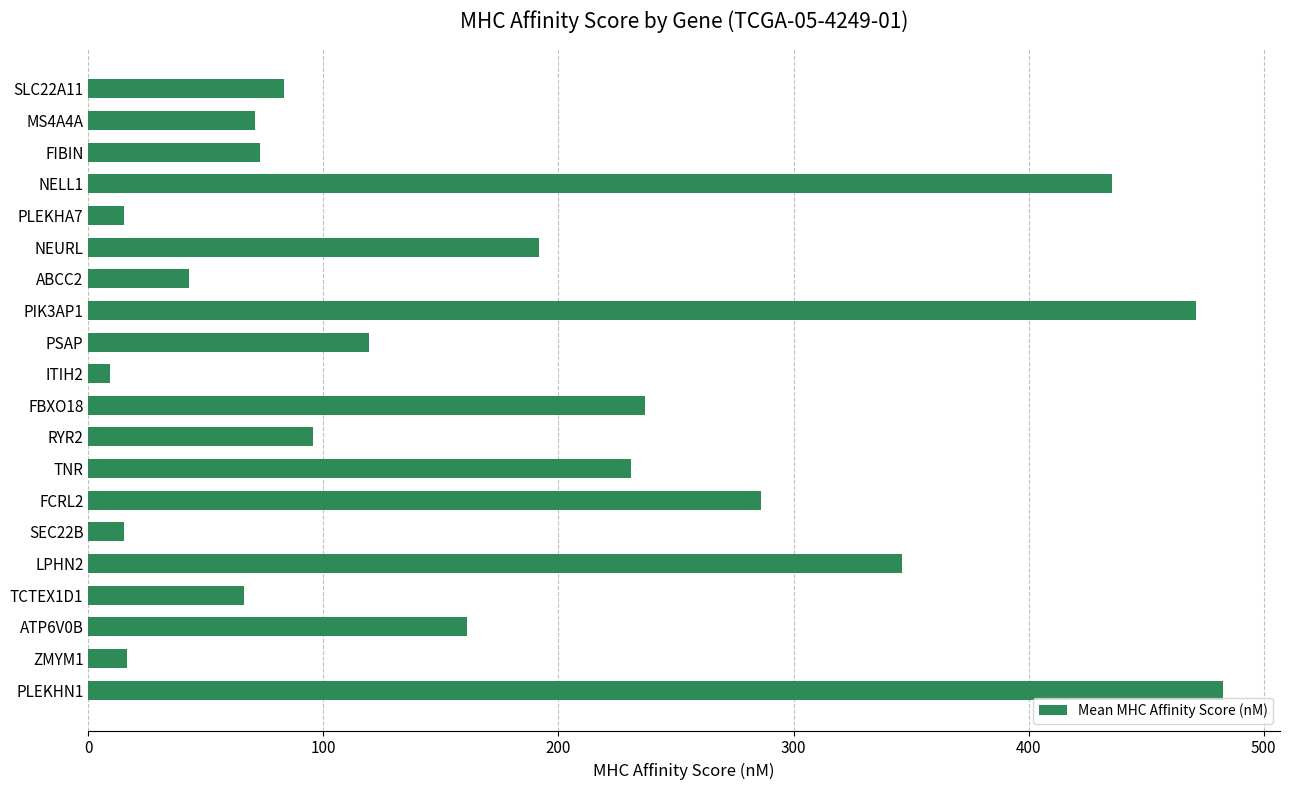

Is it true that the value at PLEKHA7 is 15.2?

True